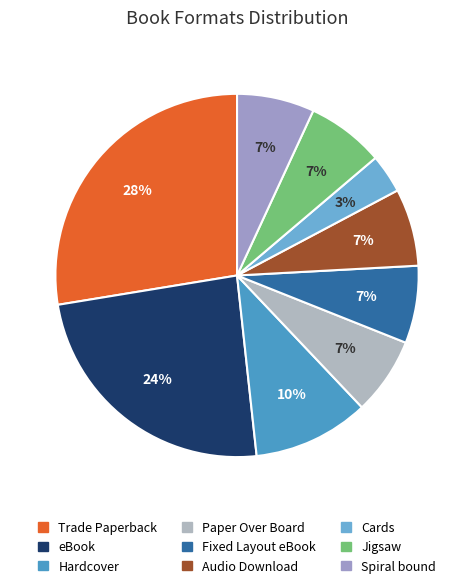

To the nearest percent, what percentage of the pie is Spiral bound?

7%